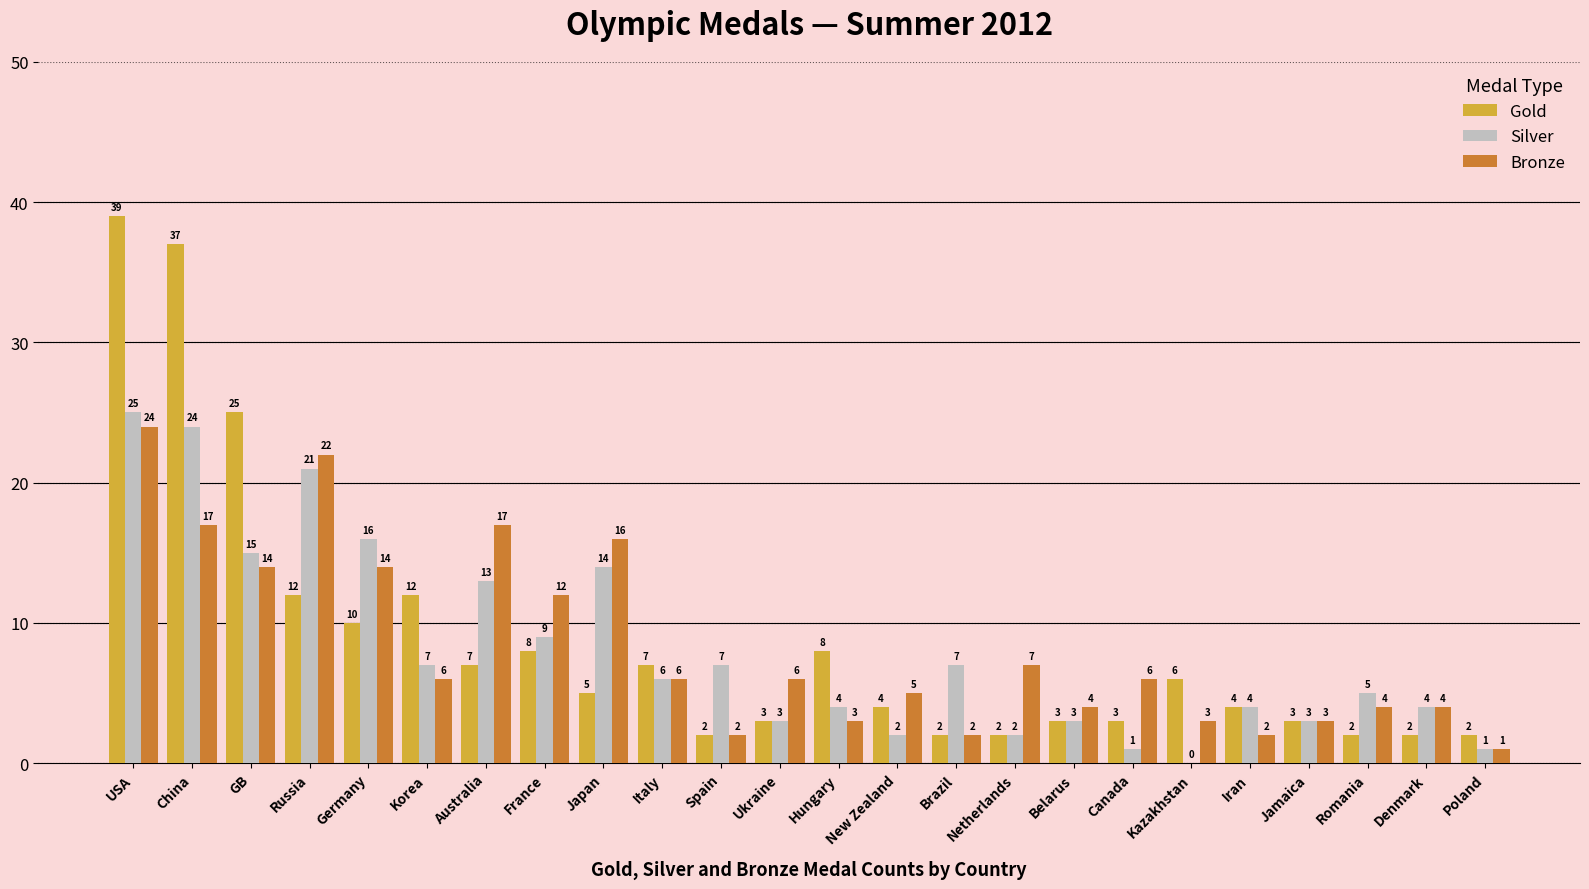

Count the number of data series in this chart.

3